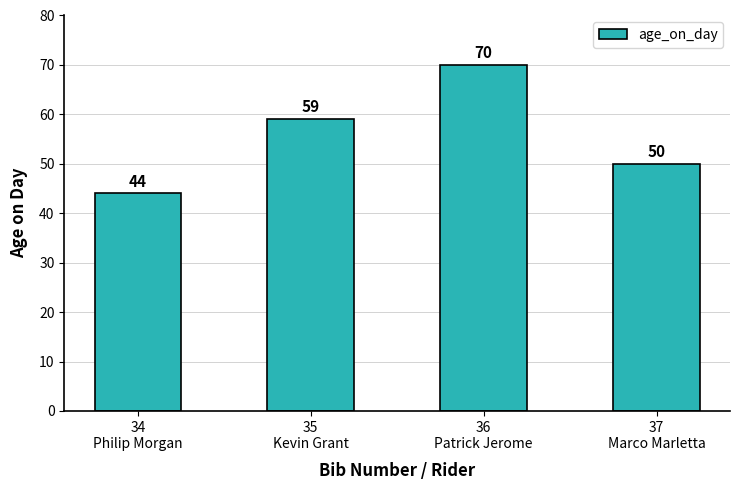

Approximately how many times larger is the value at 36
Patrick Jerome compared to 35
Kevin Grant?

1.2